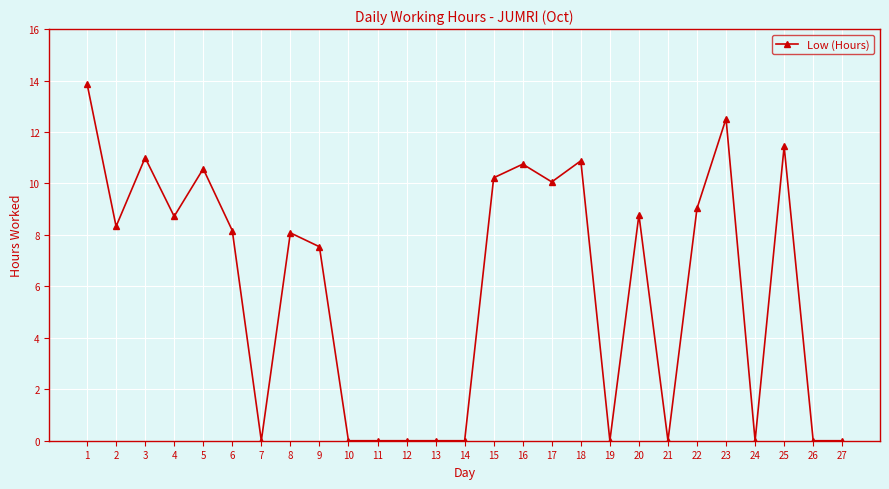

What is the value of the 15th point from the left?

10.2